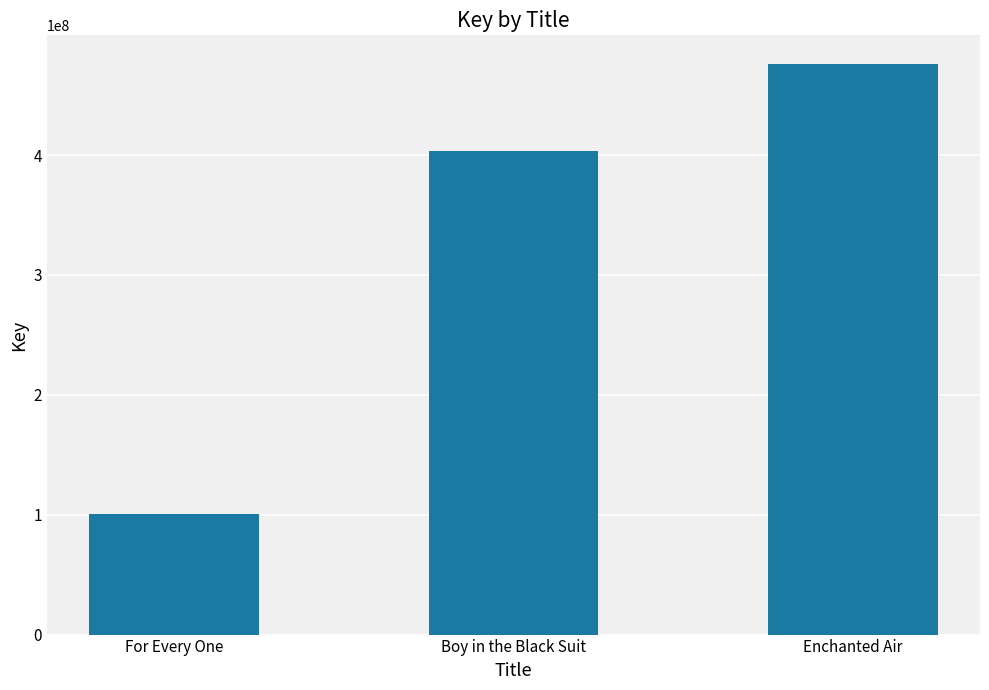

At which category does the chart reach its minimum across all series?

For Every One